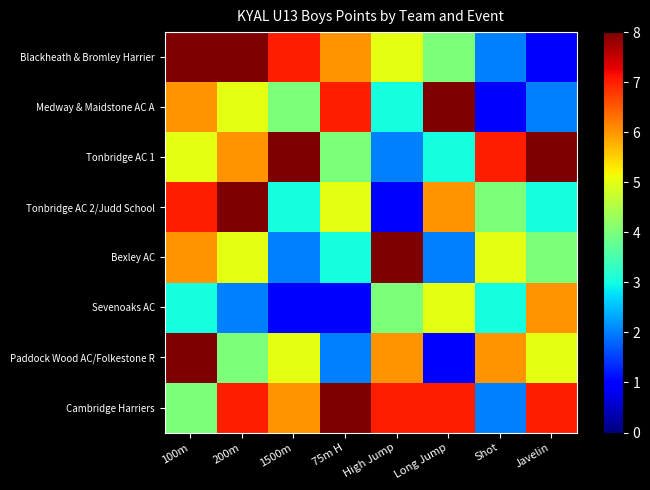

What is the total value across all series at Shot?

30